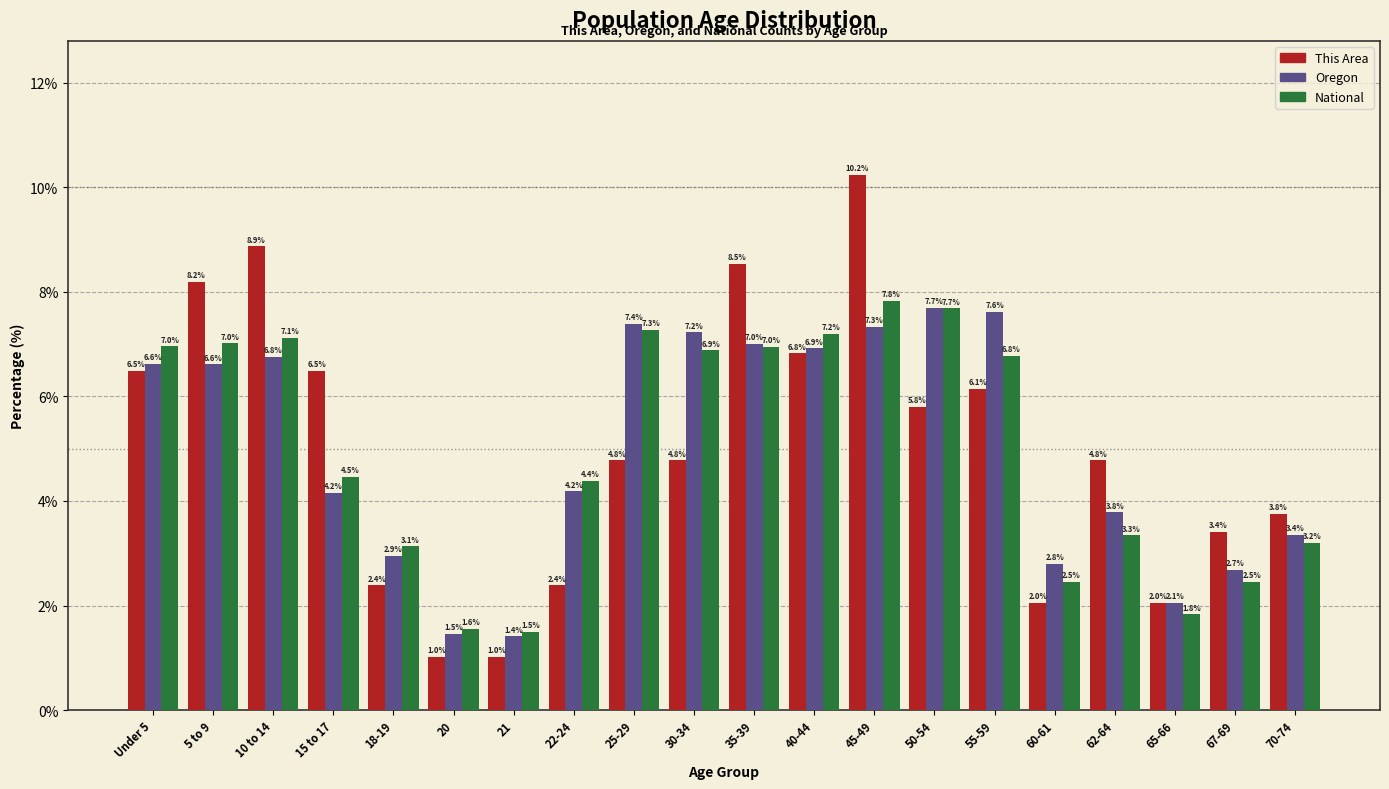

Reading left to right, list all the values displayed in this chart.

This Area: 6.5	8.2	8.9	6.5	2.4	1.0	1.0	2.4	4.8	4.8	8.5	6.8	10.2	5.8	6.1	2.0	4.8	2.0	3.4	3.8
Oregon: 6.6	6.6	6.8	4.2	2.9	1.5	1.4	4.2	7.4	7.2	7.0	6.9	7.3	7.7	7.6	2.8	3.8	2.1	2.7	3.4
National: 7.0	7.0	7.1	4.5	3.1	1.6	1.5	4.4	7.3	6.9	7.0	7.2	7.8	7.7	6.8	2.5	3.3	1.8	2.5	3.2